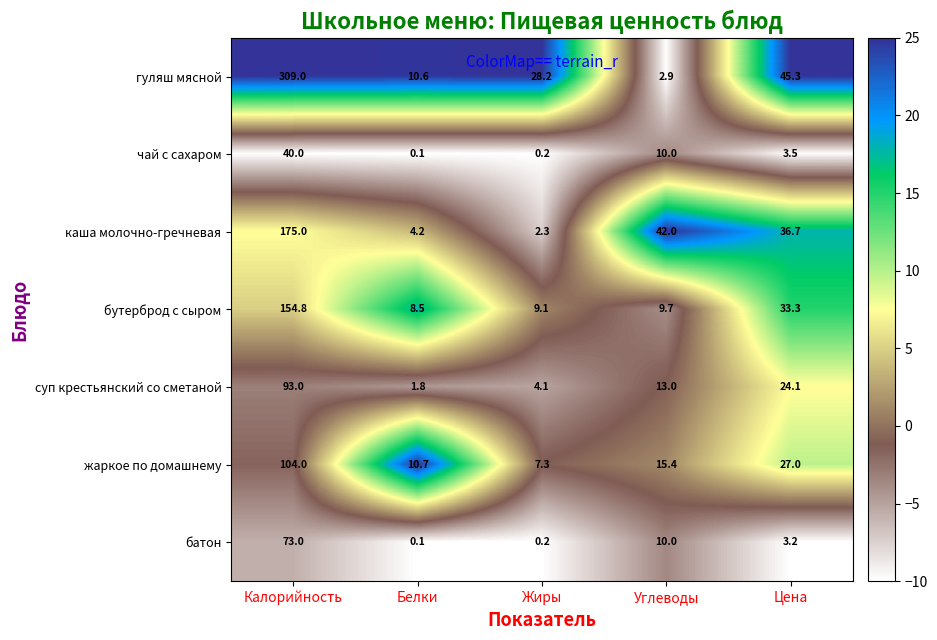

At which category is the sum across all series the highest?

Калорийность